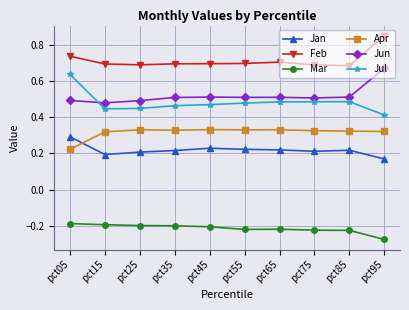

In Jan, how many points are higher than both neighbors (excluding endpoints)?

2